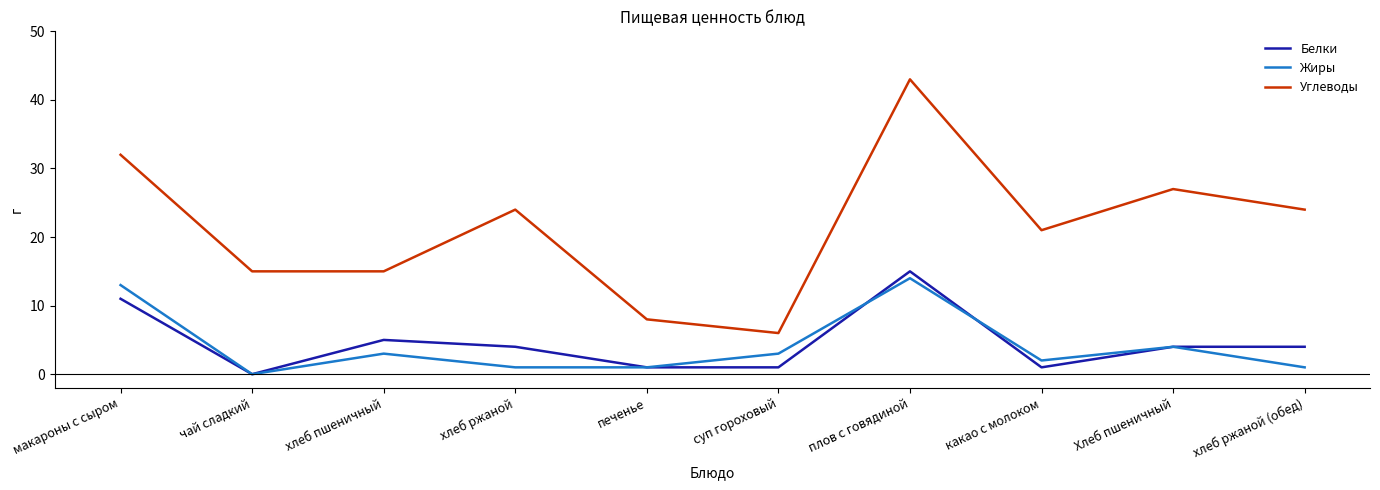

How many categories are shown in the chart?

10